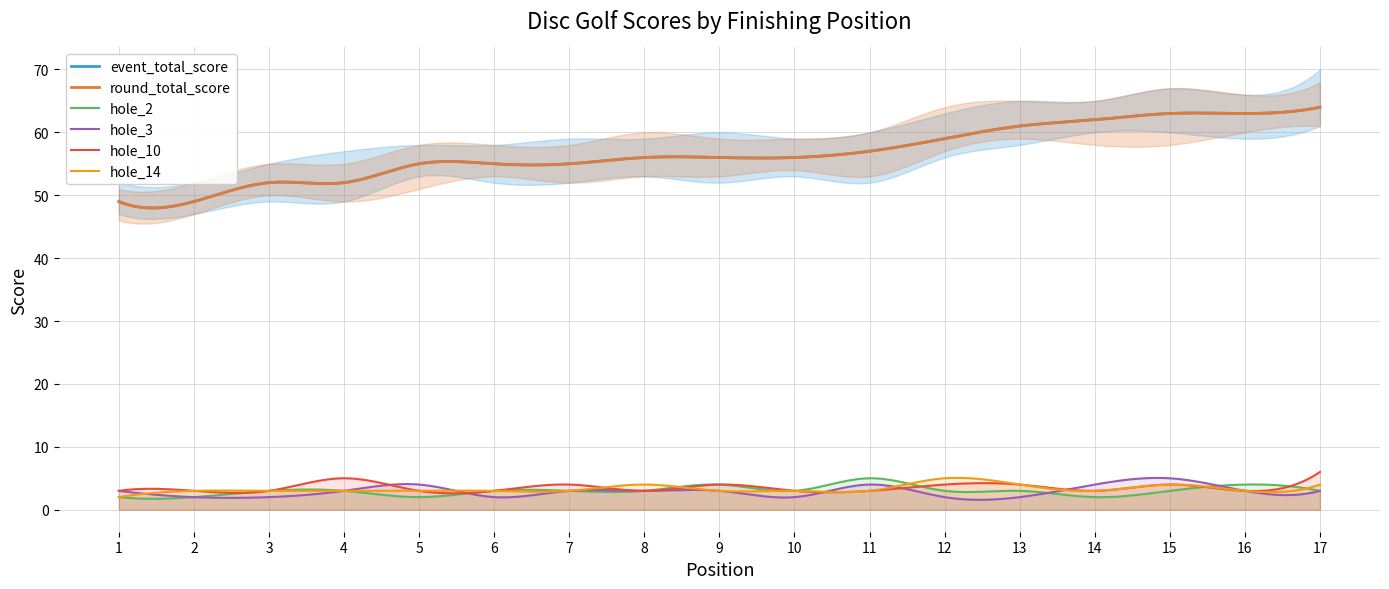

What is the highest value of the hole_3 series?

5.1